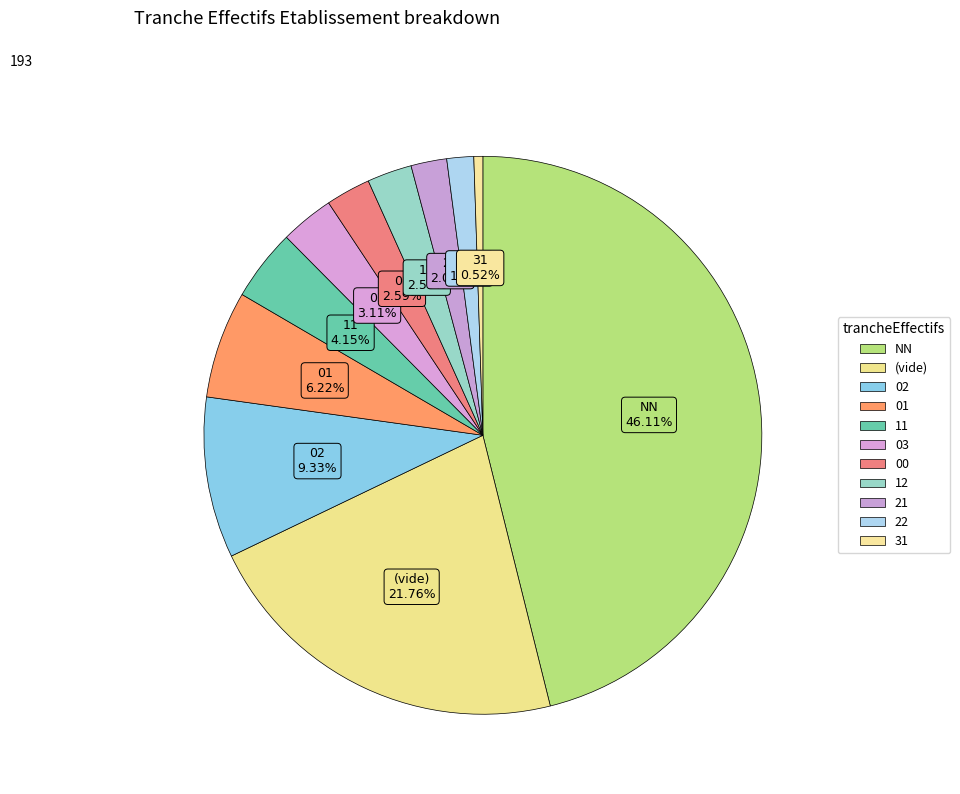

Which category has the smallest portion of the pie?

31